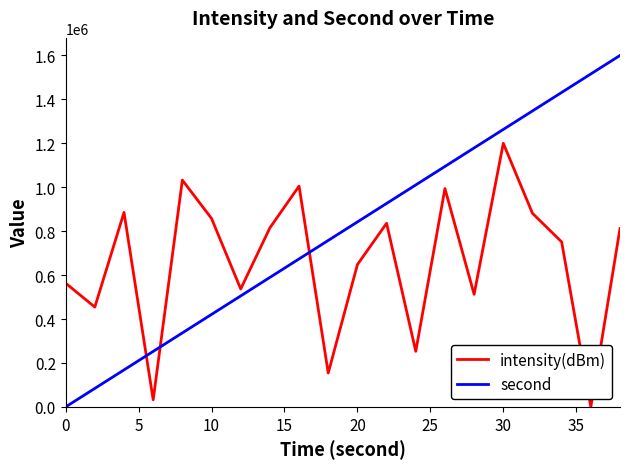

Which series has the widest spread of values?

second